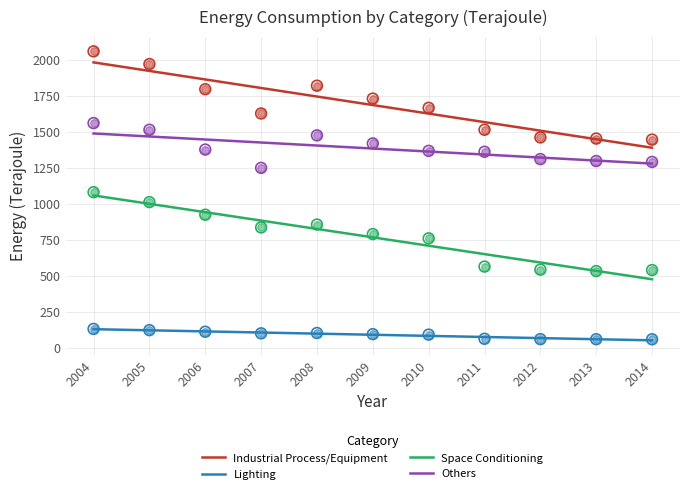

What are all the series names shown in the legend?

Industrial Process/Equipment, Lighting, Space Conditioning, Others